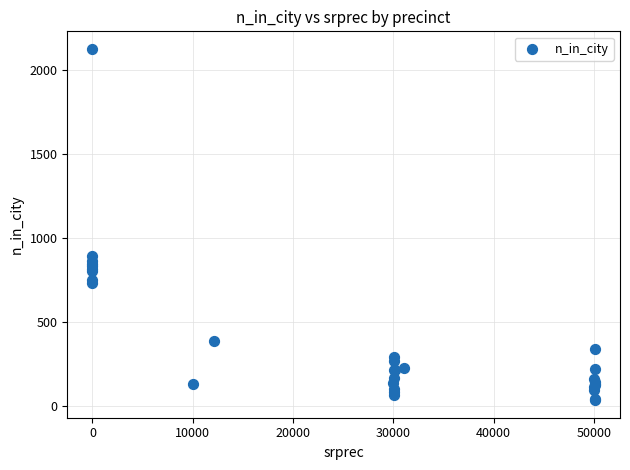

What Y value in the scatter plot is closest to 1081?

892